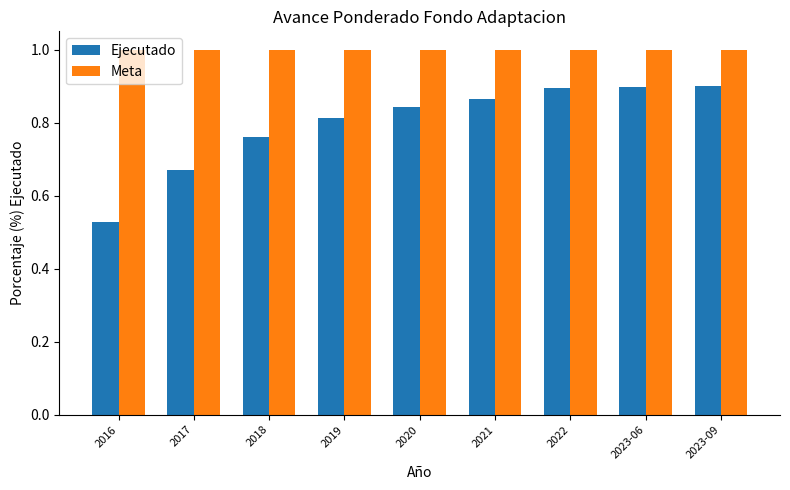

Which series changed the most between 2020 and 2022?

Ejecutado